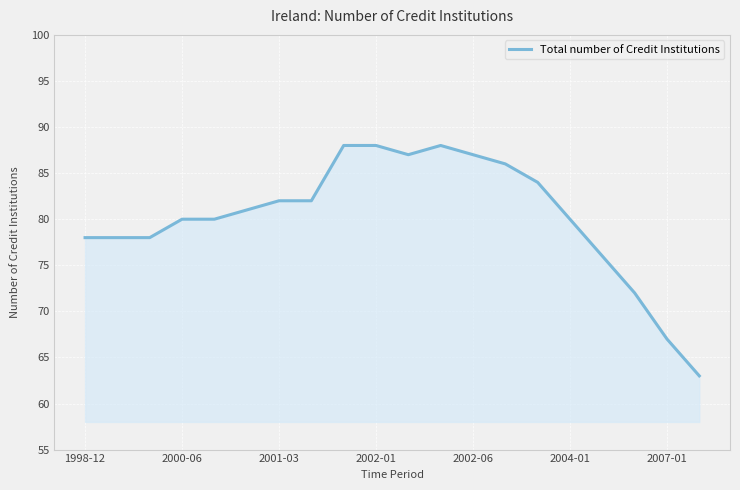

What is the difference between the maximum and minimum values?

25